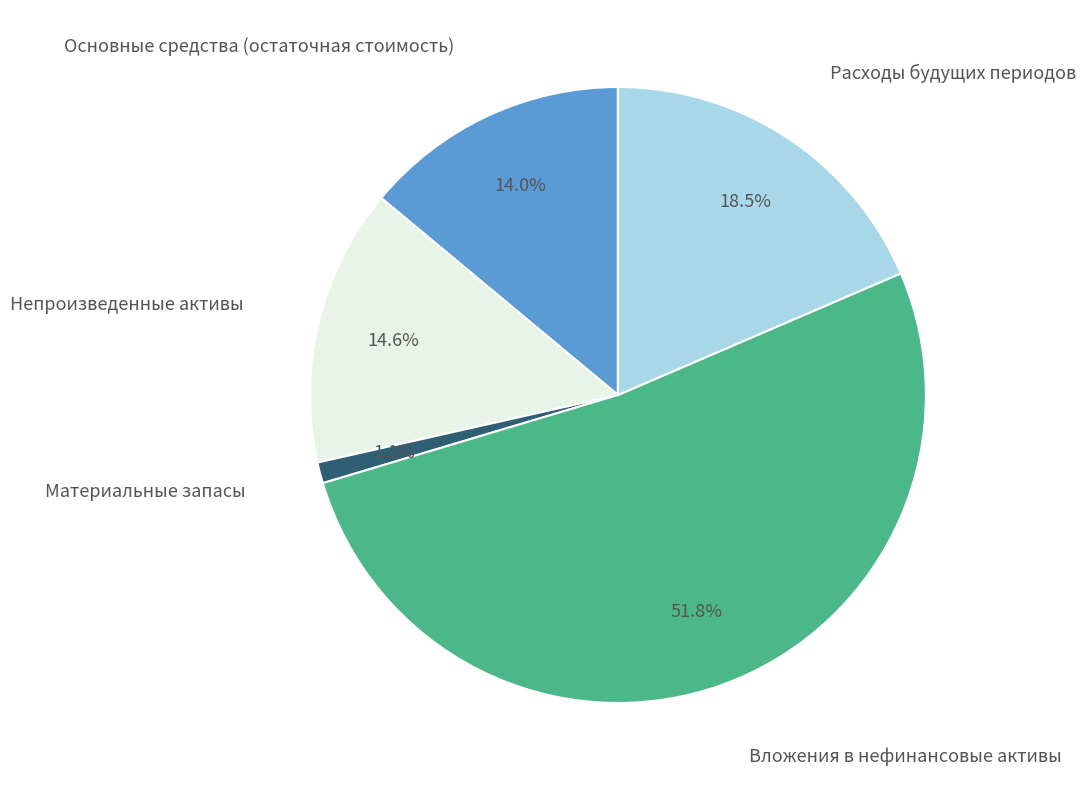

Count the number of slices in the pie.

5